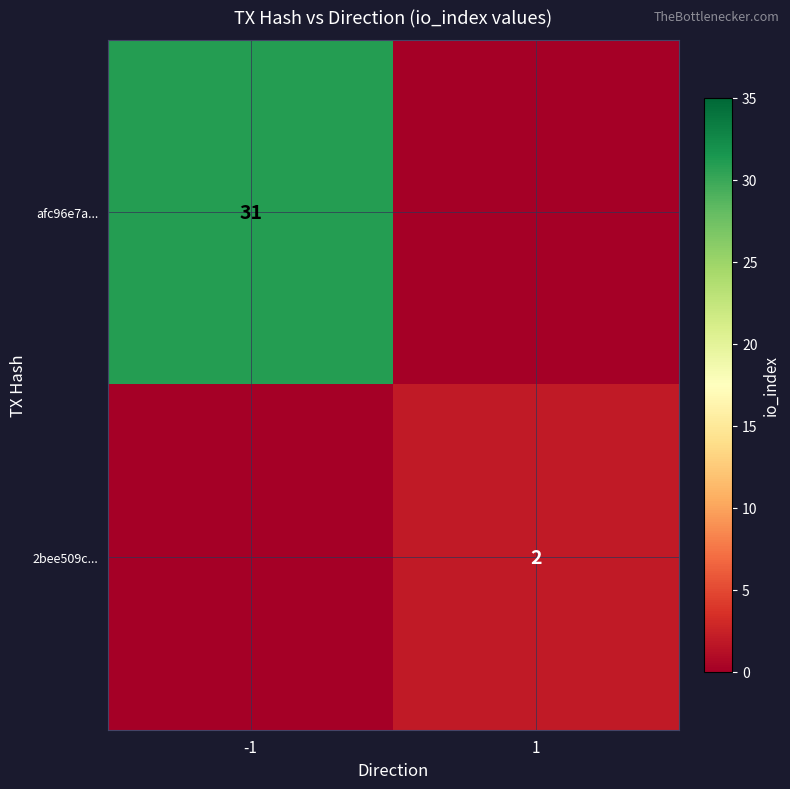

True or false: afc96e7a... has a value of 31 at -1.

True